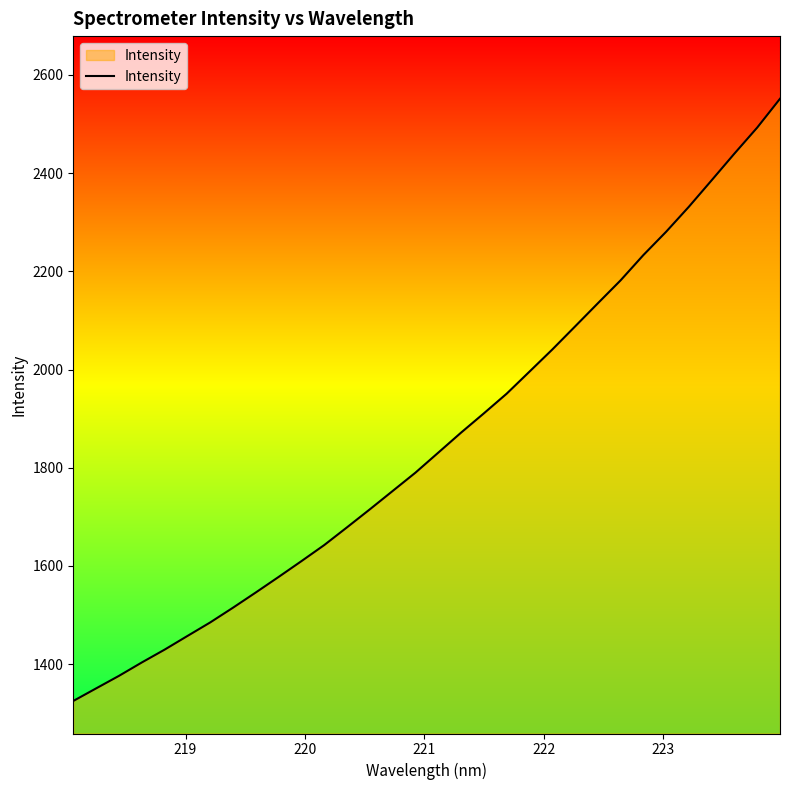

What is the greatest value displayed?

2551.4